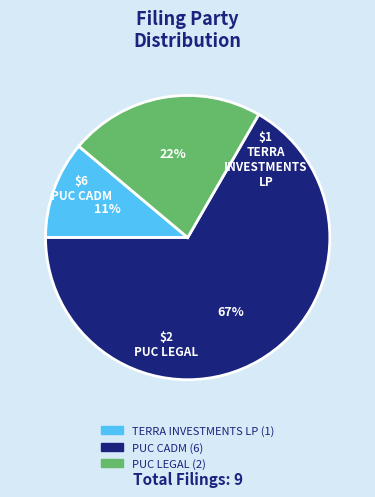

To the nearest percent, what percentage of the pie is TERRA INVESTMENTS LP?

11%